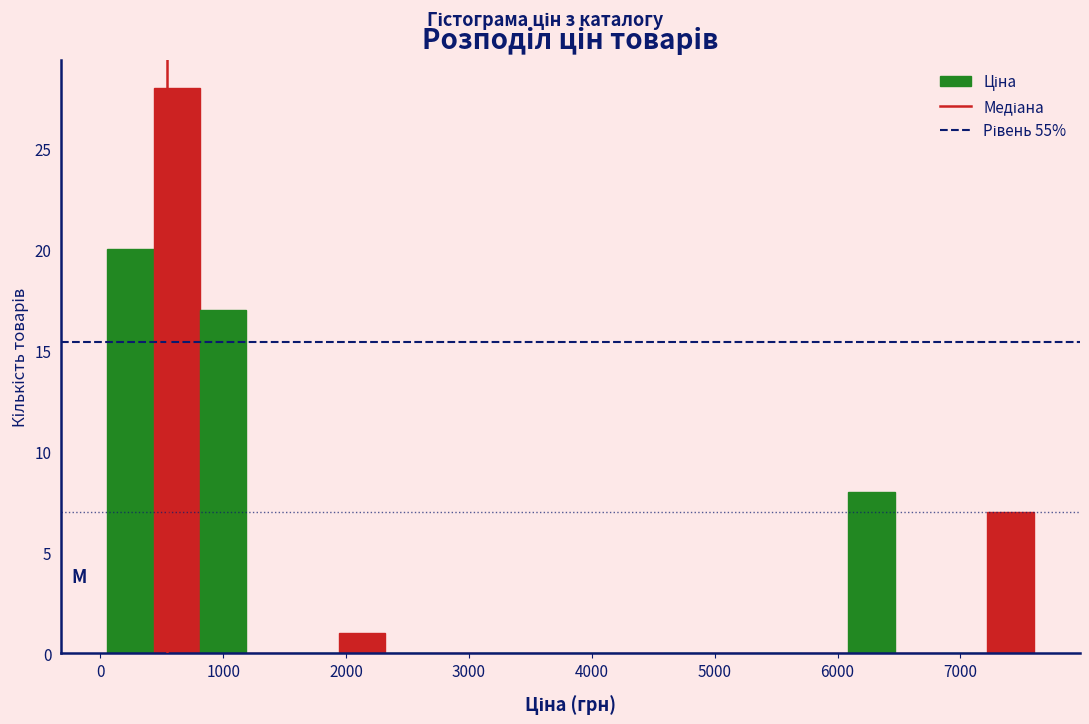

Read against the x-axis, roughly where is the centre of the tallest bar?

600